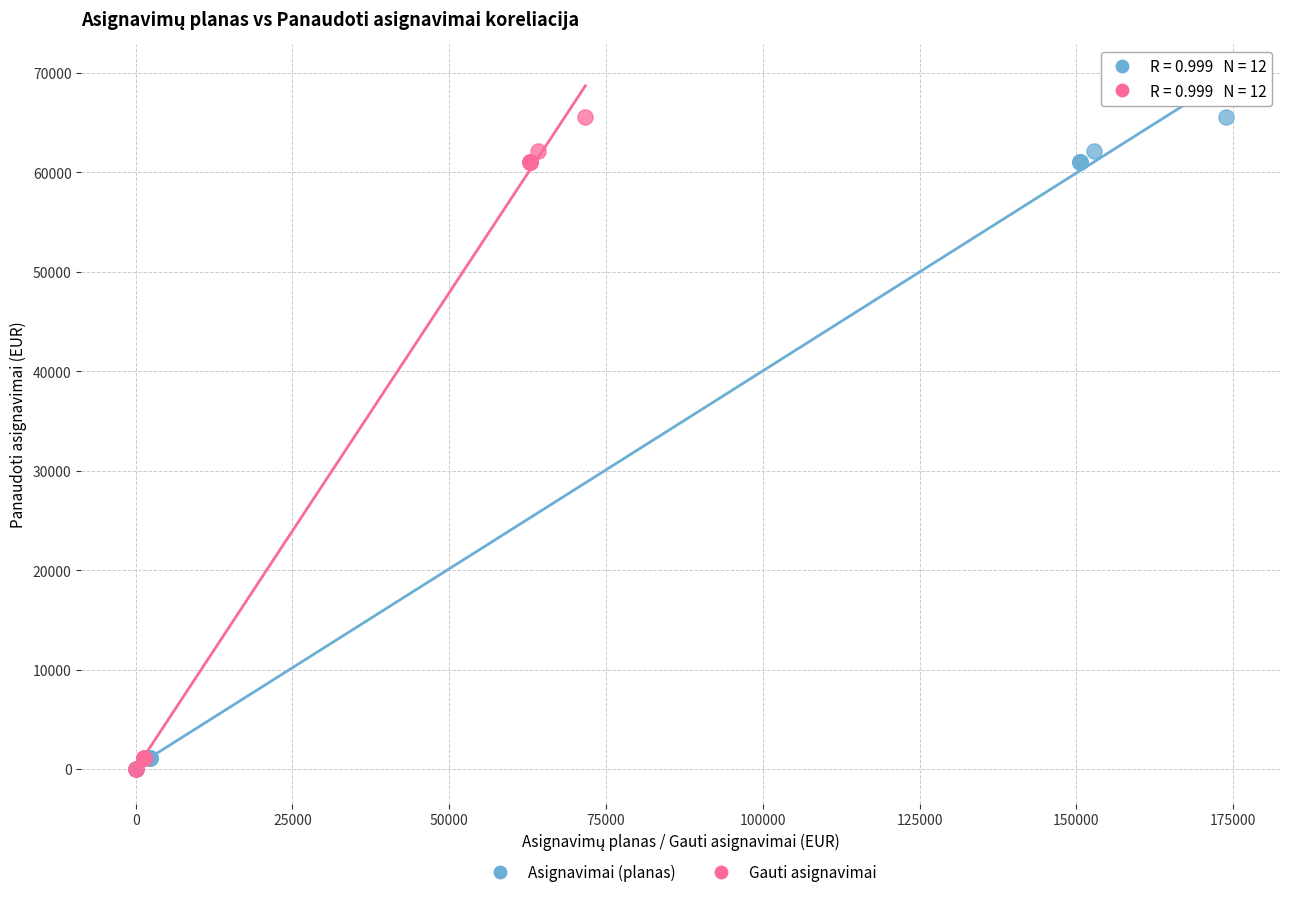

What are all the series names shown in the legend?

Asignavimai (planas), Gauti asignavimai